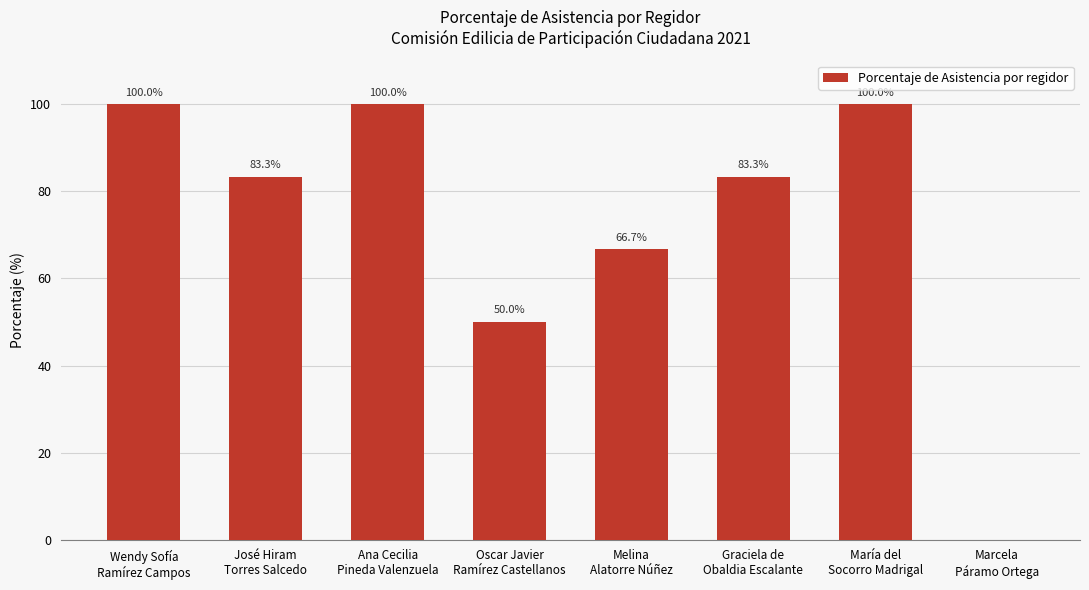

What is the sum of all values?

583.3